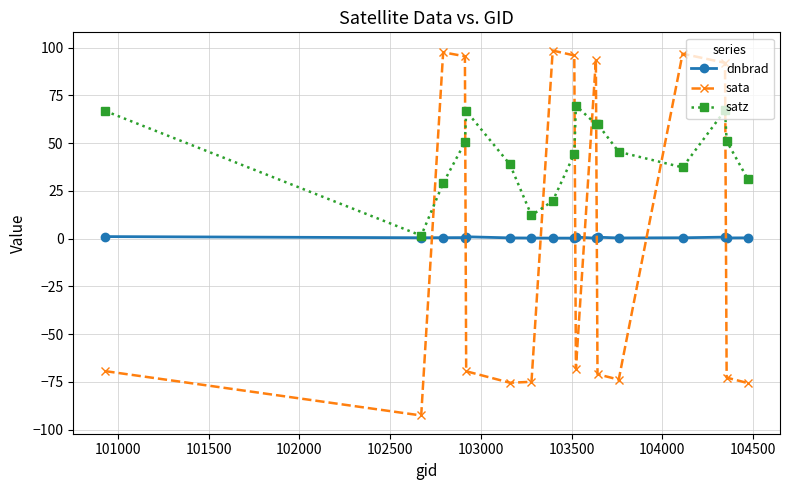

What is the maximum value shown in the chart?

98.4